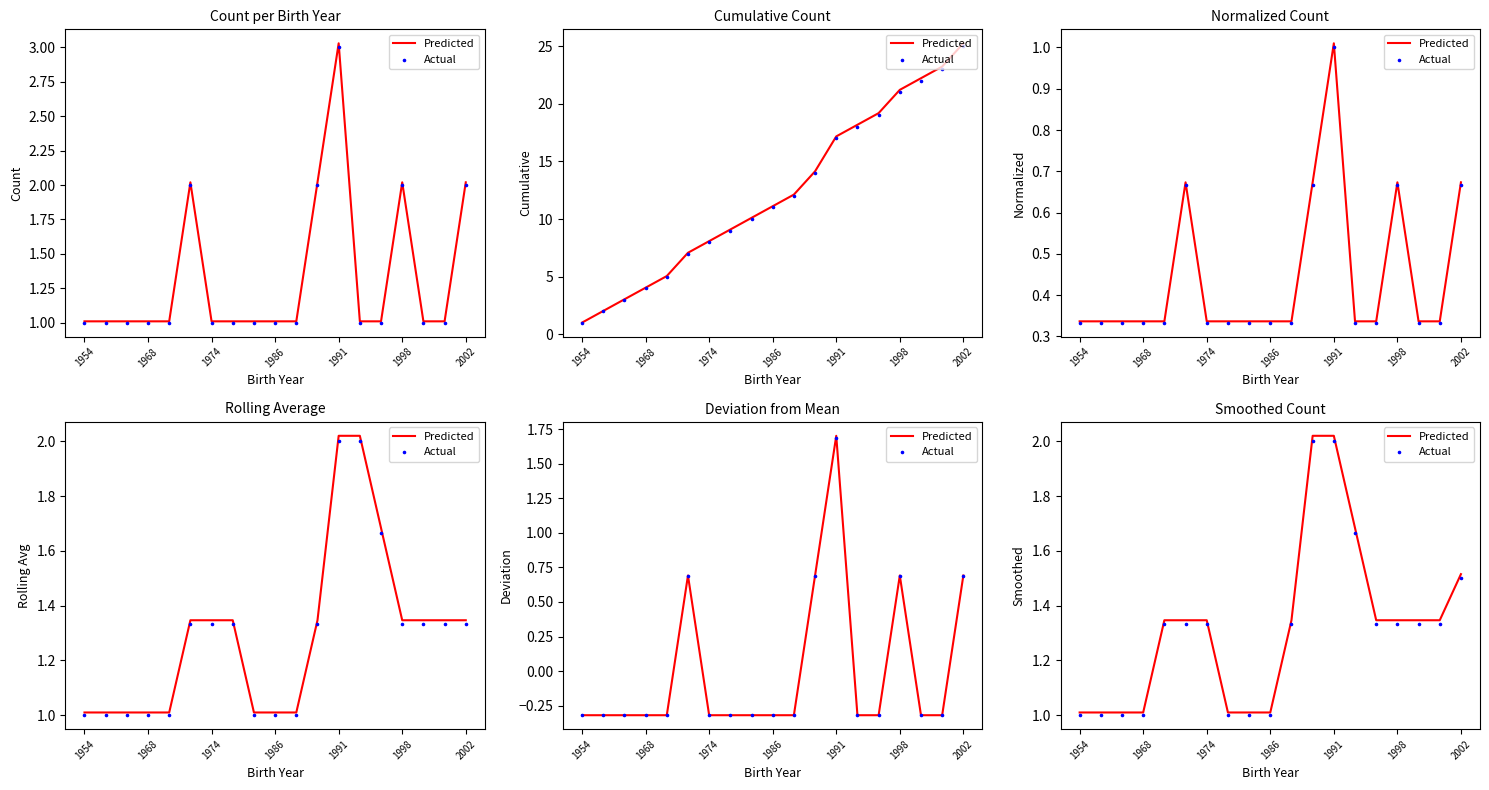

At how many categories does at least one series exceed 1?

19